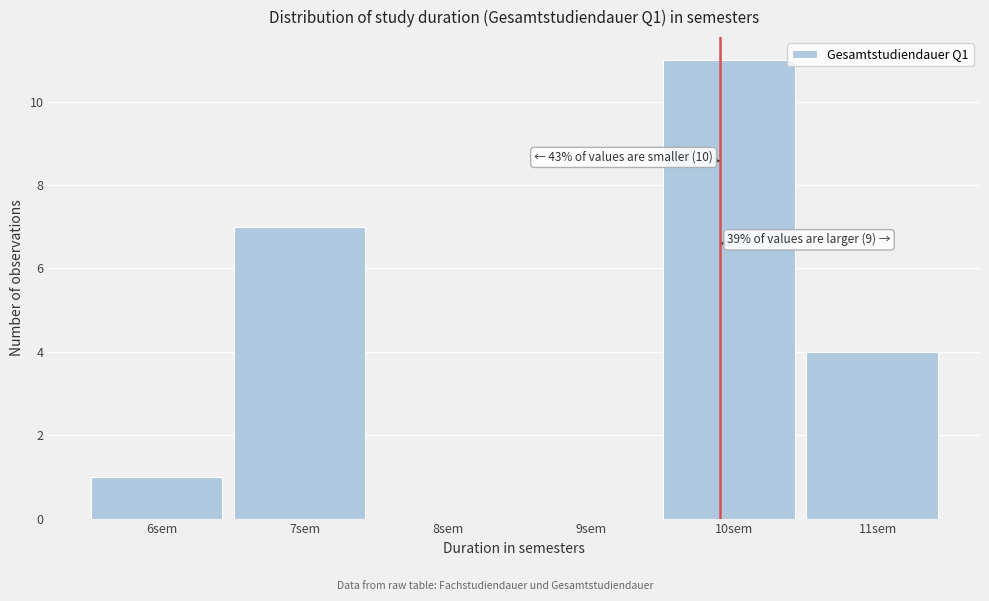

Reading left to right, list all the values displayed in this chart.

6sem=1	7sem=7	8sem=0	9sem=0	10sem=11	11sem=4